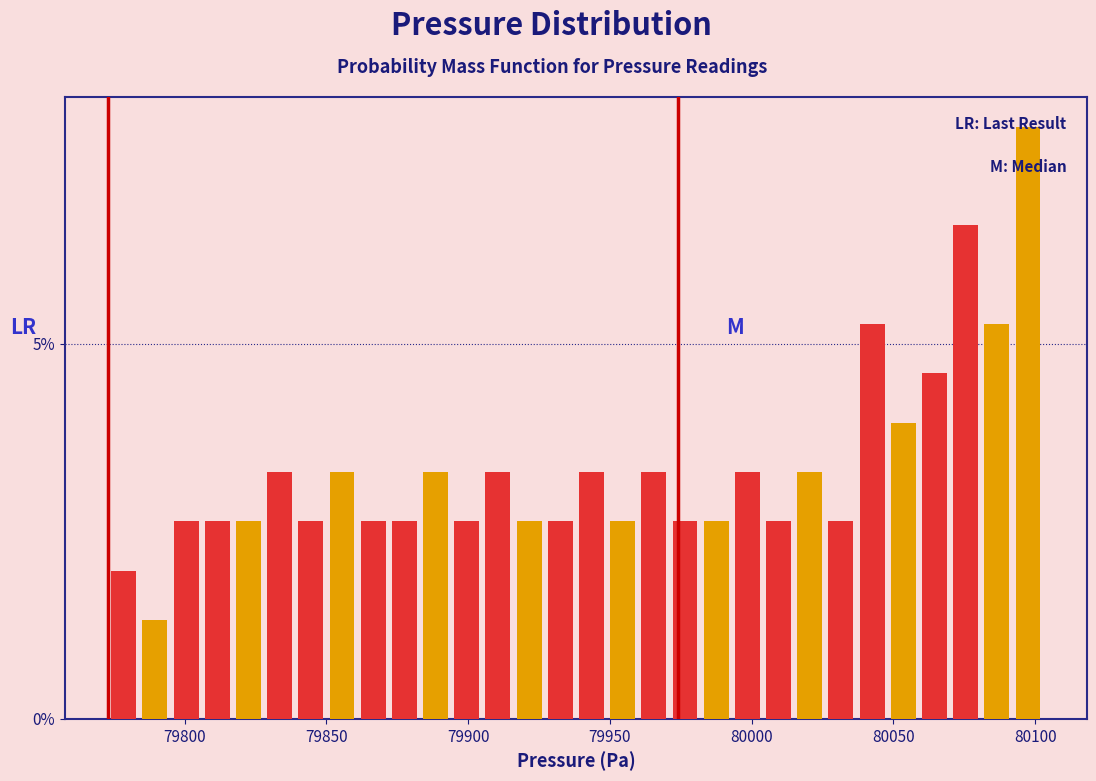

Around what value on the x-axis is the tallest bar? Give the approximate position of its centre, as read against the axis.

80100